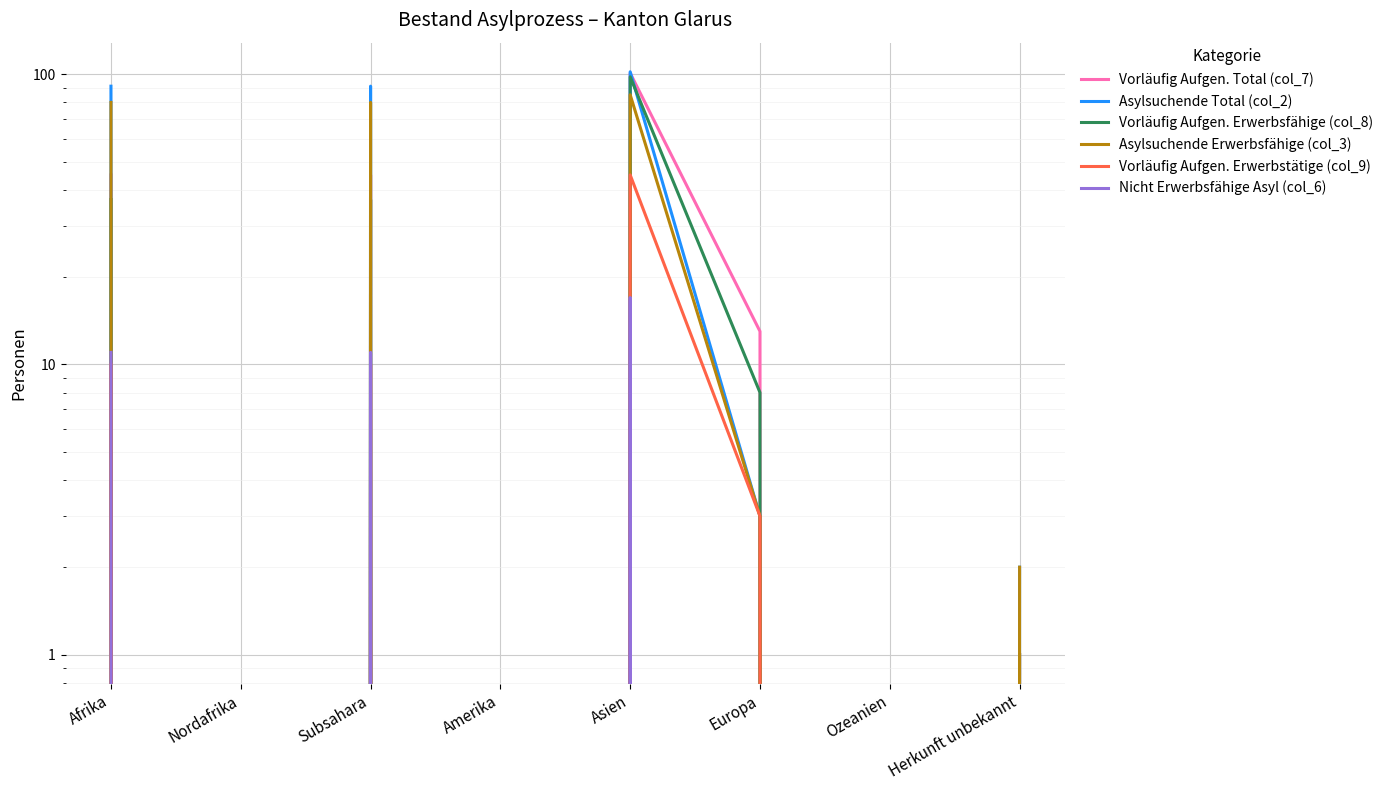

List the series in order of their peak value, lowest first.

Nicht Erwerbsfähige Asyl (col_6), Vorläufig Aufgen. Erwerbstätige (col_9), Asylsuchende Erwerbsfähige (col_3), Vorläufig Aufgen. Erwerbsfähige (col_8), Vorläufig Aufgen. Total (col_7), Asylsuchende Total (col_2)